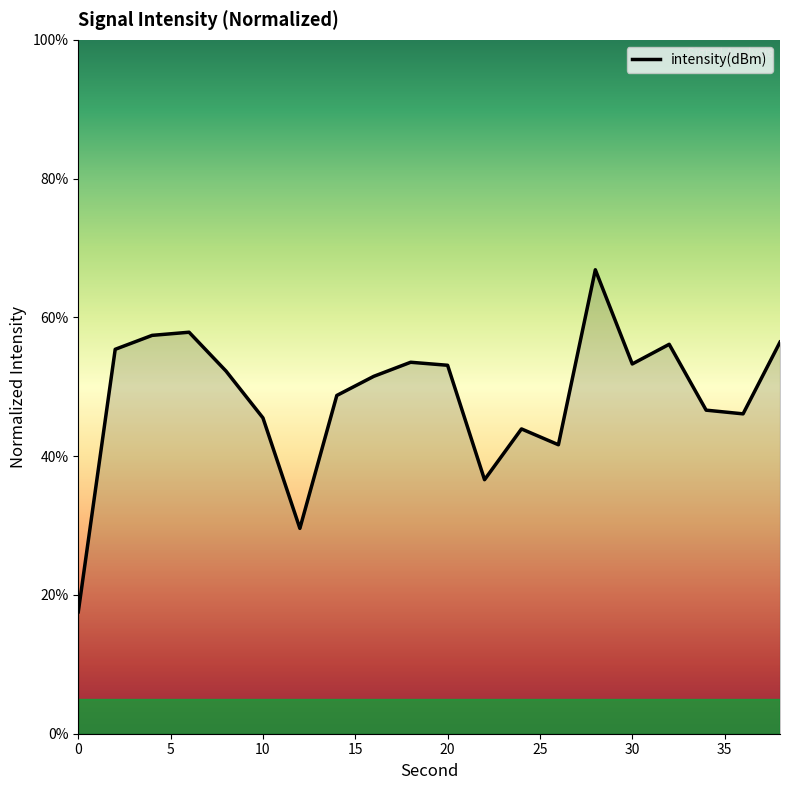

What is the maximum value shown in the chart?

66.9